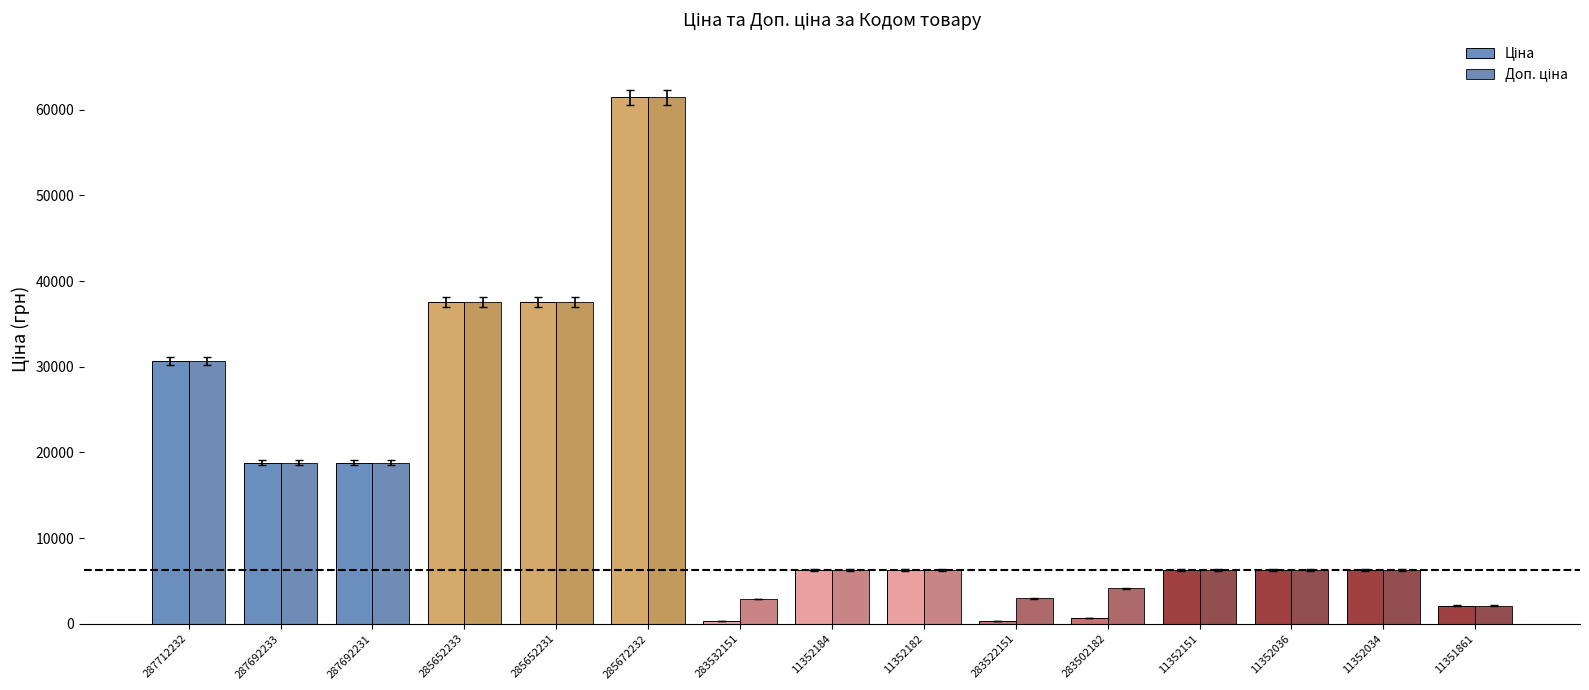

At how many categories does at least one series exceed 53987?

1